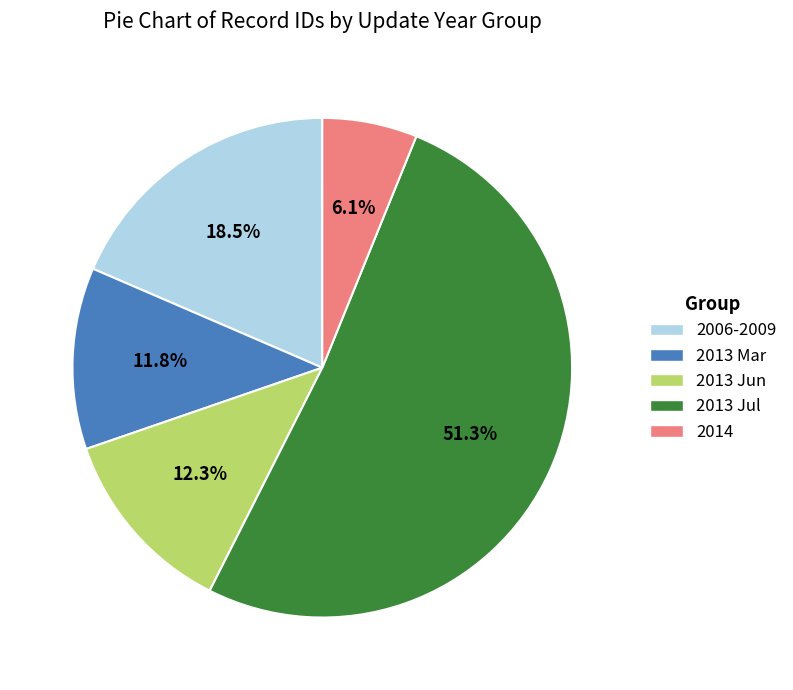

Which category has the biggest portion of the pie?

2013 Jul